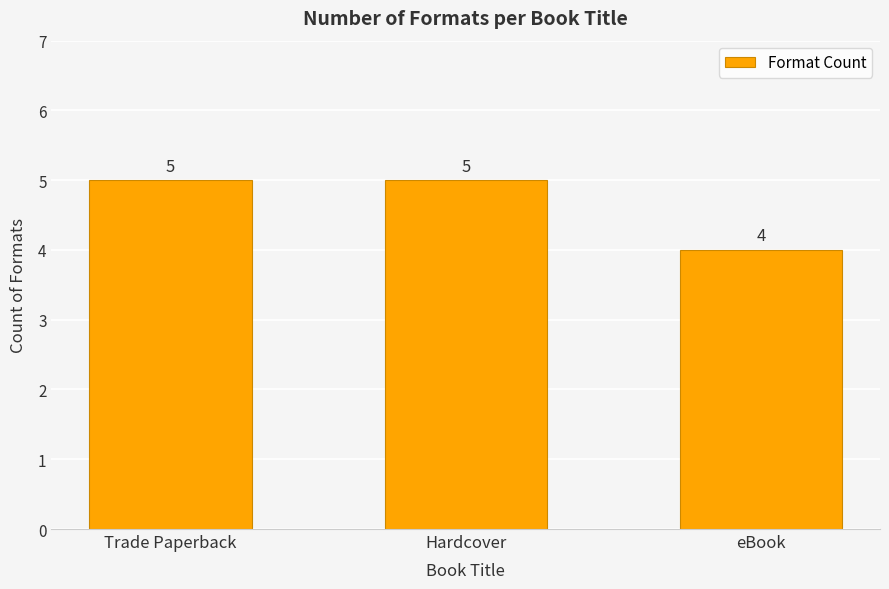

What is the sum of the values at Trade Paperback and Hardcover?

10